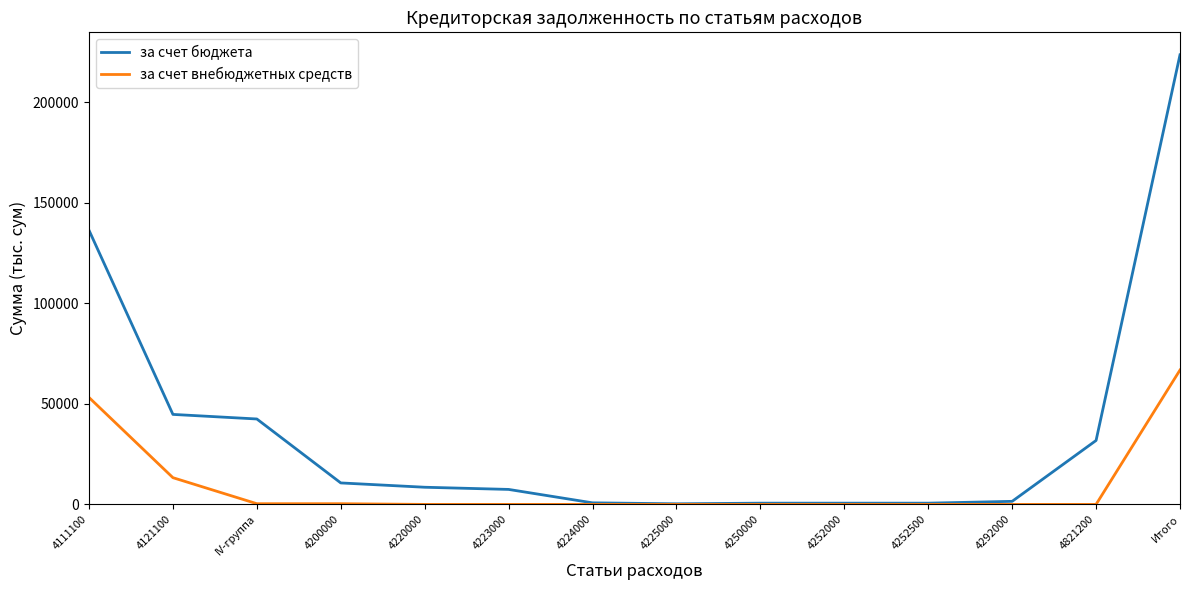

Which series has the largest total across all categories?

за счет бюджета